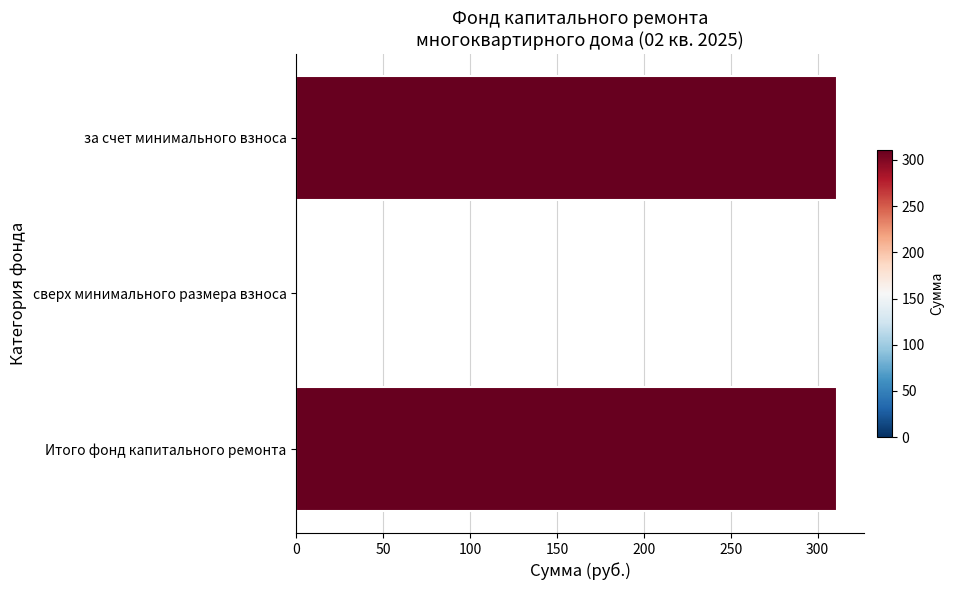

Reading top to bottom, transcribe all the data shown in this chart.

за счет минимального взноса=311	сверх минимального размера взноса=0	Итого фонд капитального ремонта=311